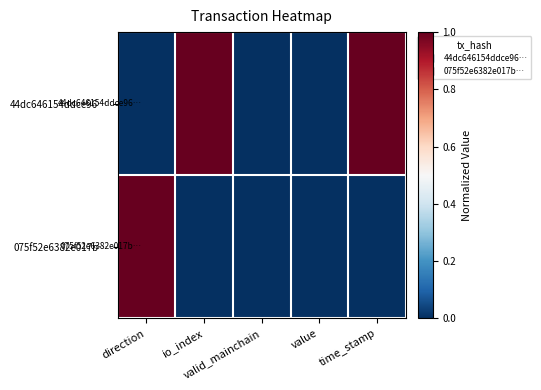

What is the total value across all series at io_index?

1.0